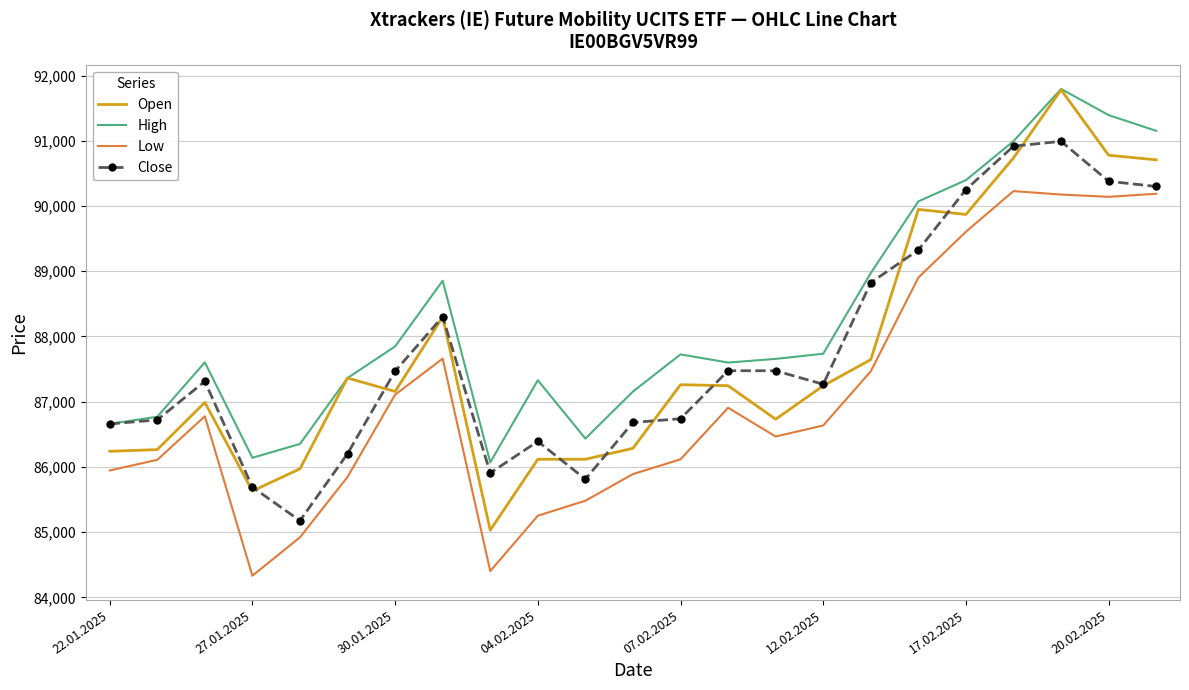

Which series has the largest total across all categories?

High